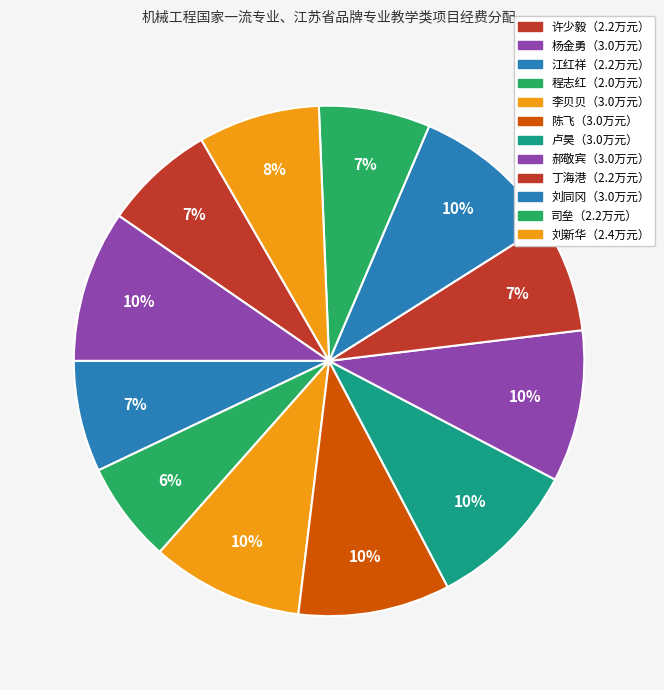

How many segments does this pie chart have?

12